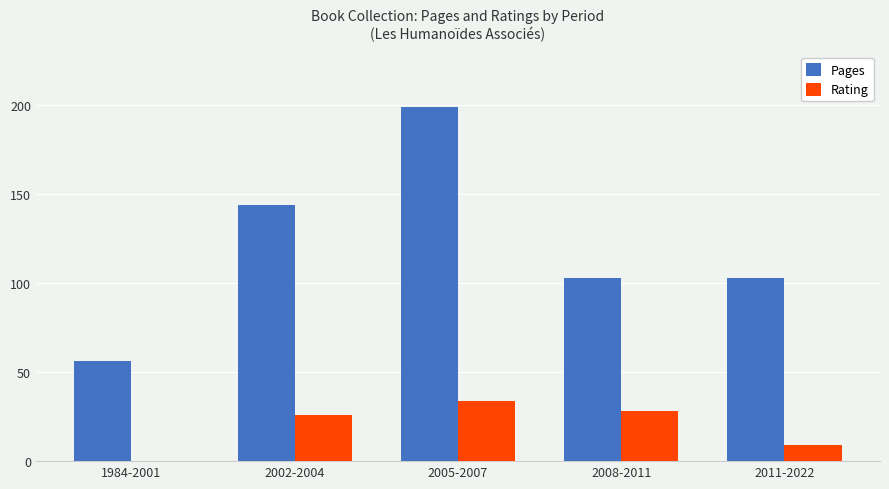

Where is Pages nearest to the value 127?

2002-2004